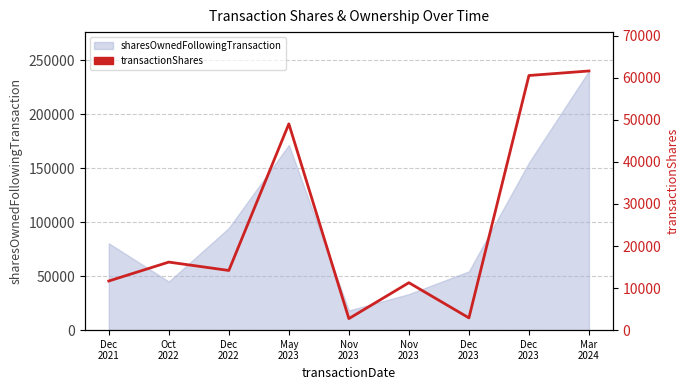

How many interior local peaks (higher than both neighbors) does the data have?

3